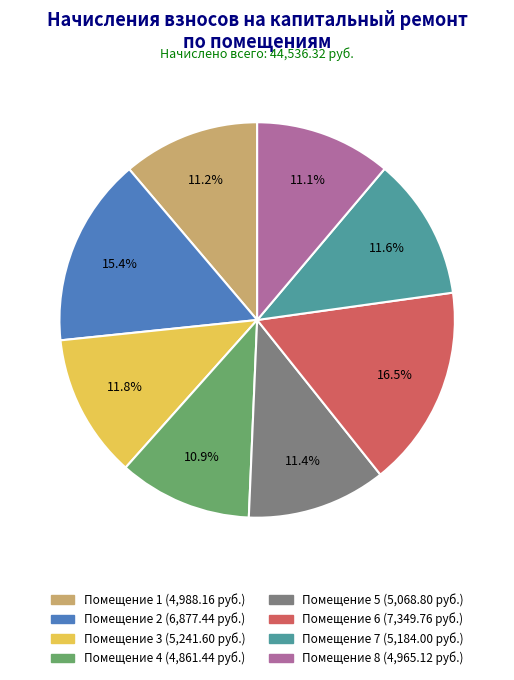

Is there a majority slice in this chart?

No